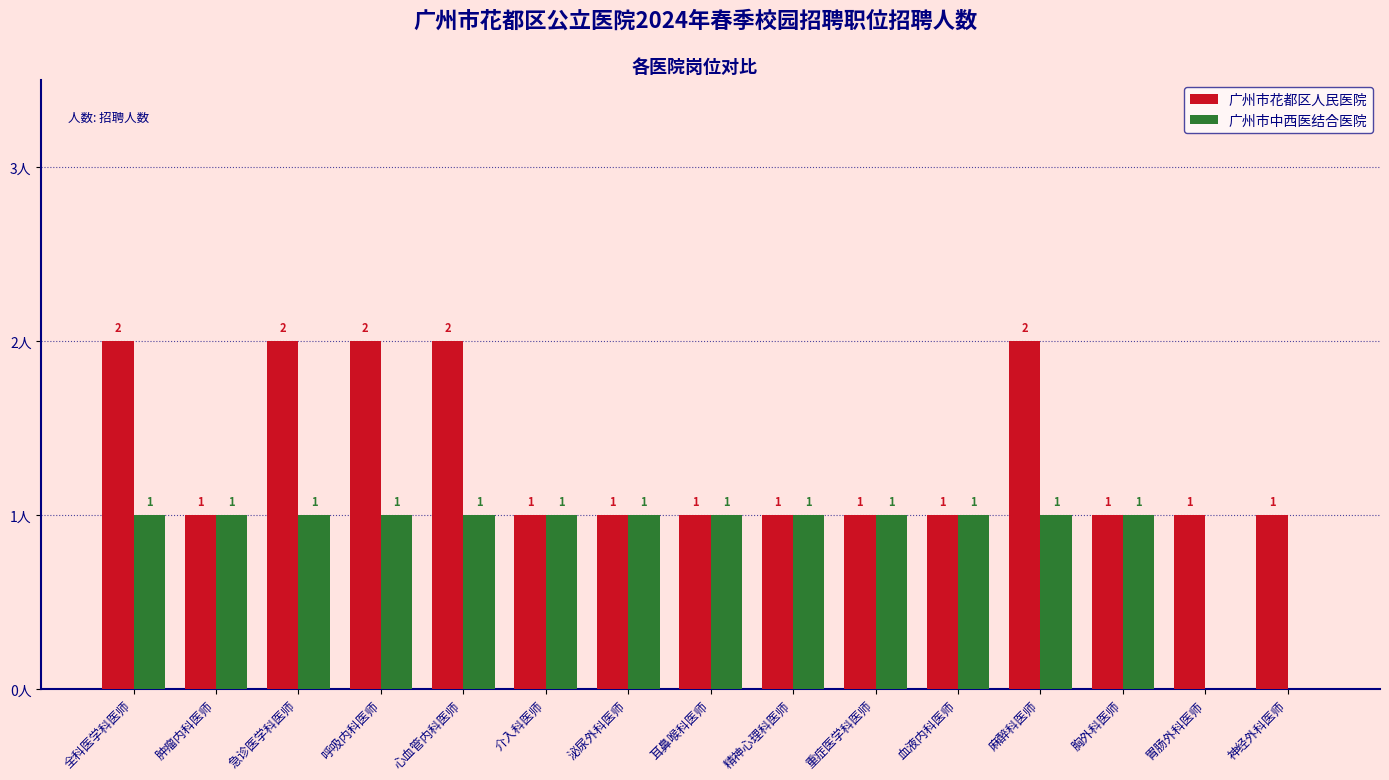

Which series changed the most between 心血管内科医师 and 精神心理科医师?

广州市花都区人民医院